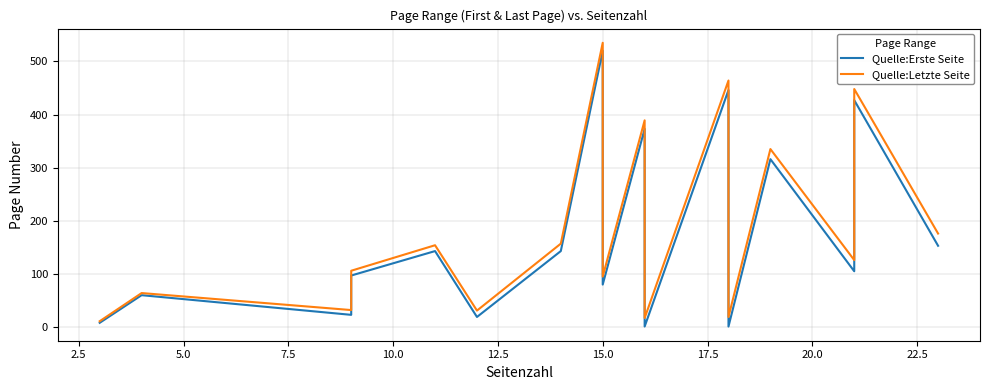

Reading left to right, extract all data points from this chart.

Quelle:Erste Seite: 8	60	23	97	143	19	143	520	80	373	1	446	1	316	105	427	153
Quelle:Letzte Seite: 11	64	32	106	154	31	157	535	95	389	17	464	19	335	126	448	176